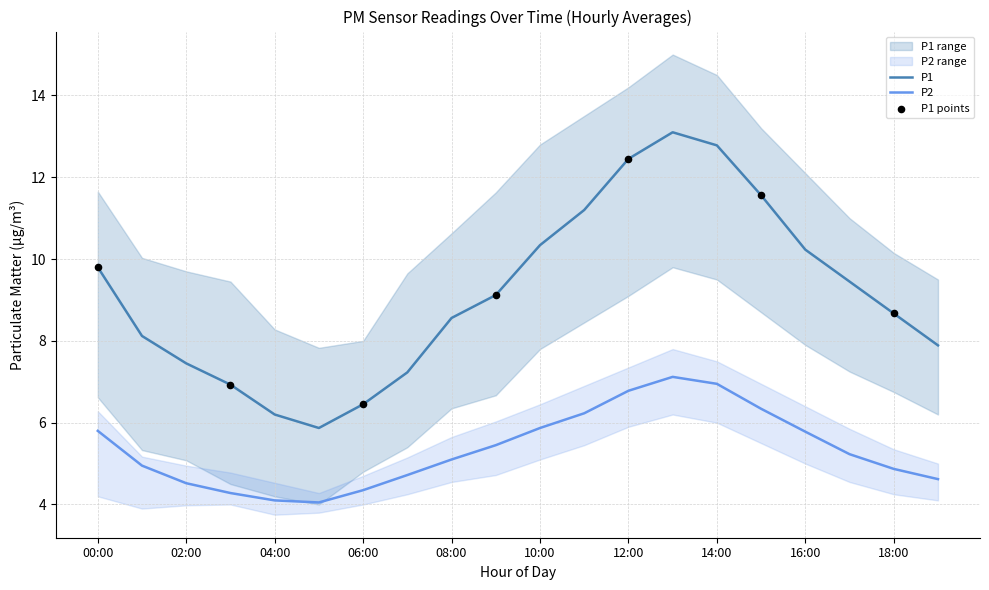

At how many categories does at least one series exceed 6?

19